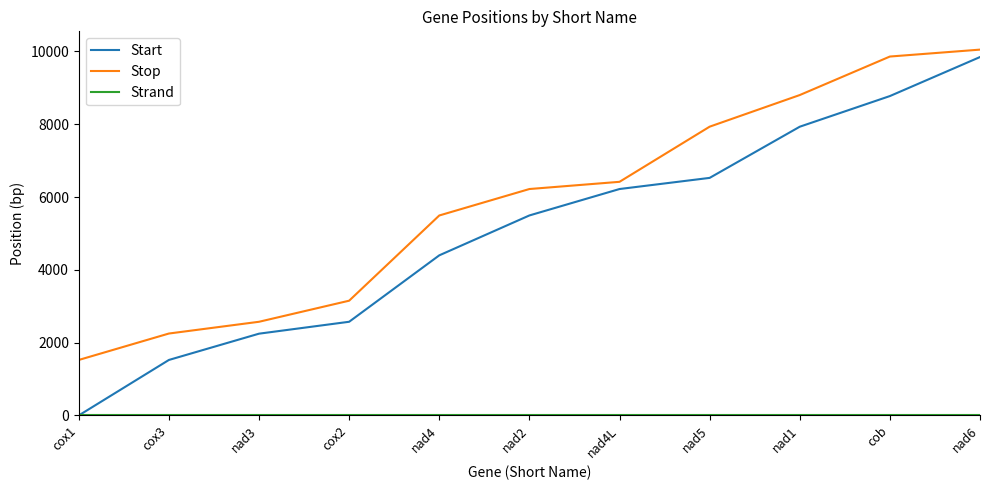

What is the greatest value displayed?

10050